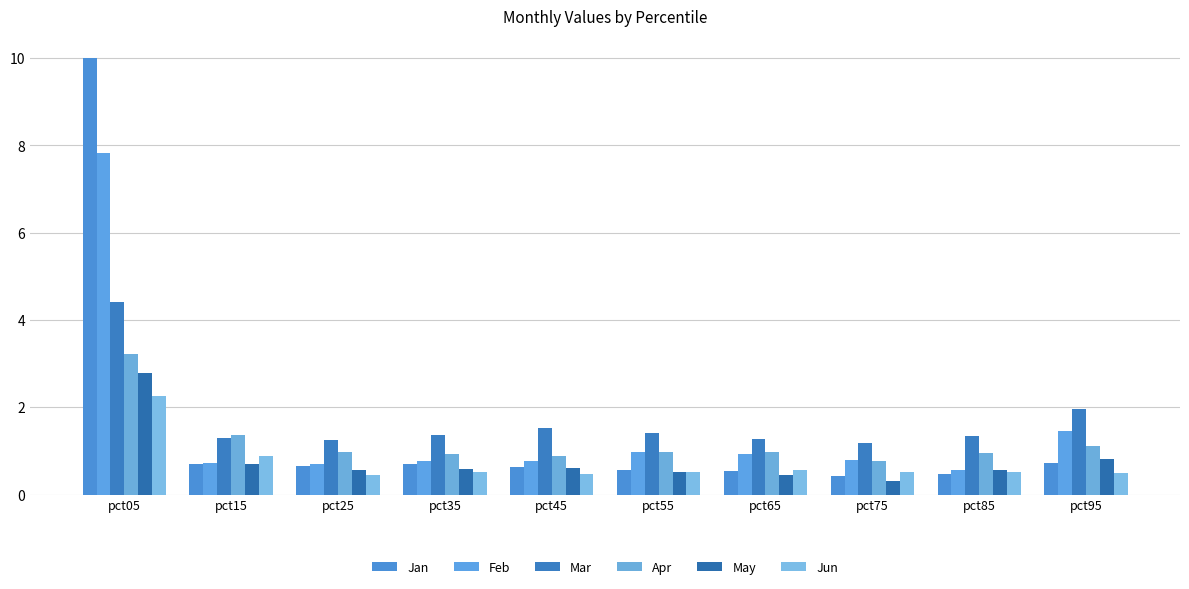

What are all the series names shown in the legend?

Jan, Feb, Mar, Apr, May, Jun